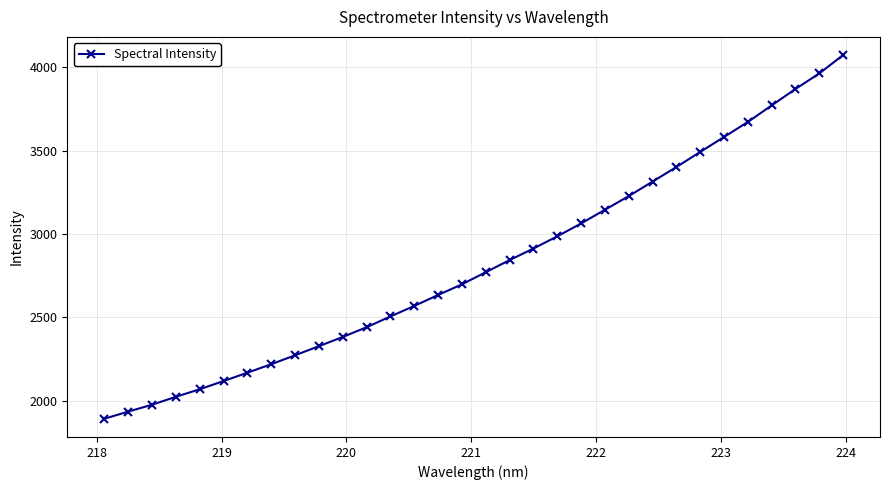

Does the chart display data point markers on the line(s)?

Yes